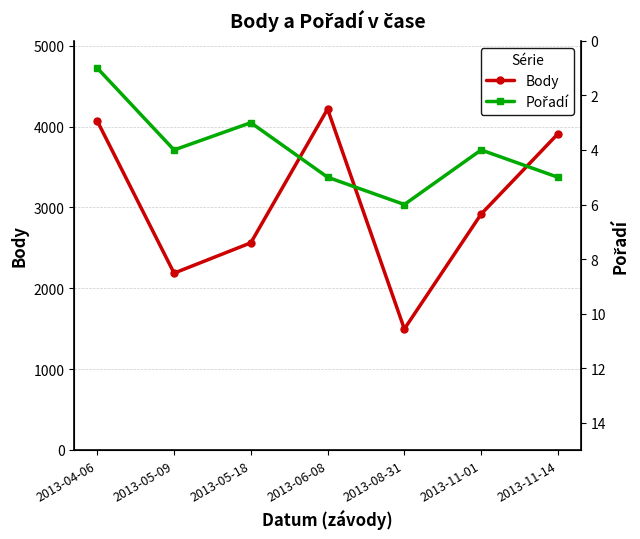

Reading left to right, what are all the values shown in this chart?

Body: 4069	2188	2563	4218	1497	2918	3911
Pořadí: 1	4	3	5	6	4	5